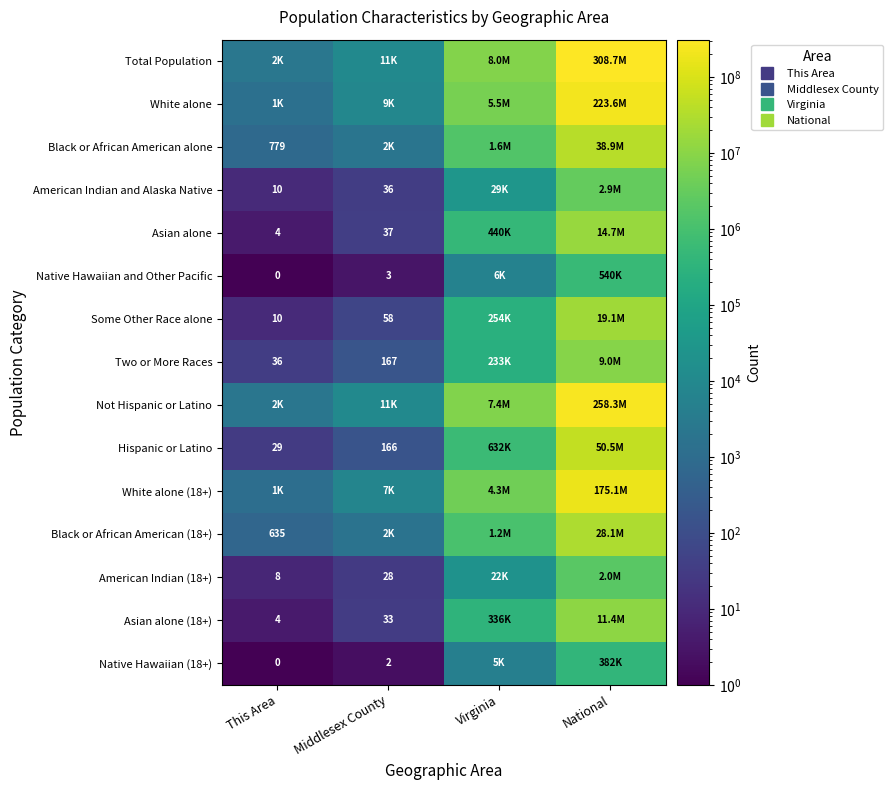

At which label is Asian alone closest to 7337128?

Virginia